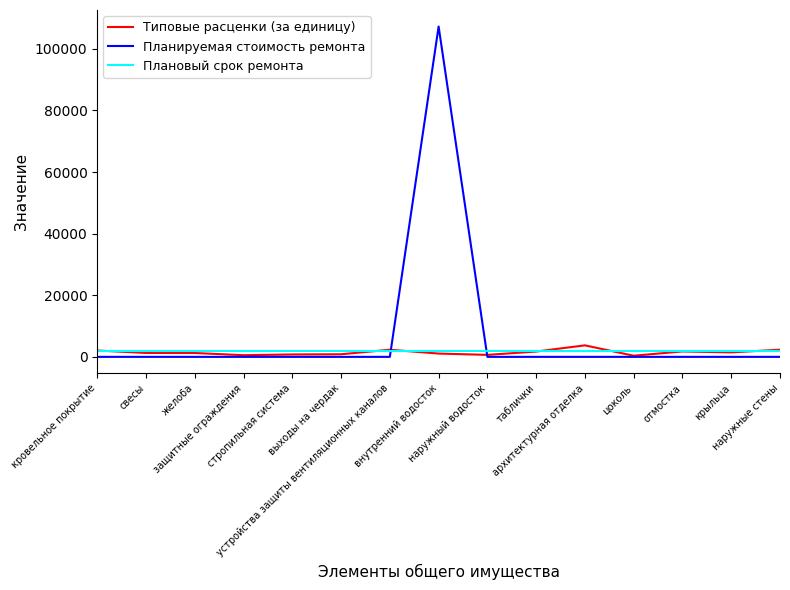

How many intersections are there between Планируемая стоимость ремонта and Плановый срок ремонта?

2